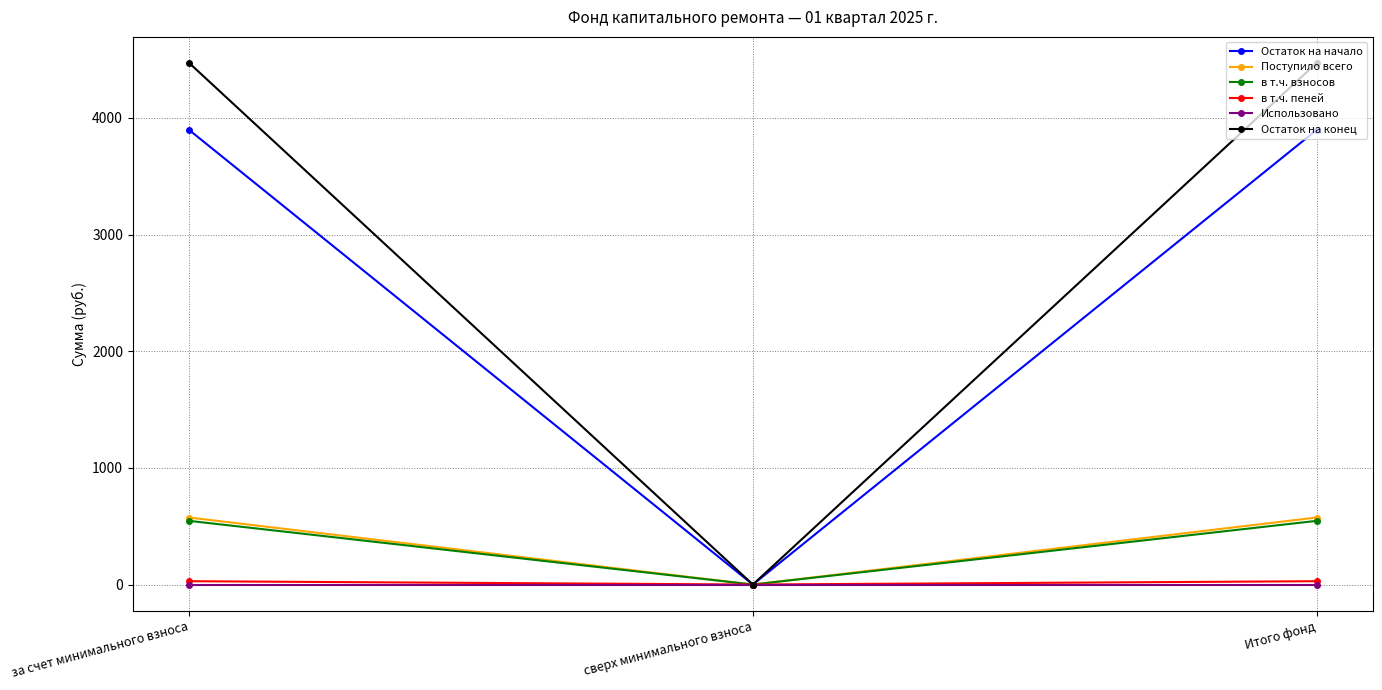

What is the maximum value for Поступило всего?

574.6